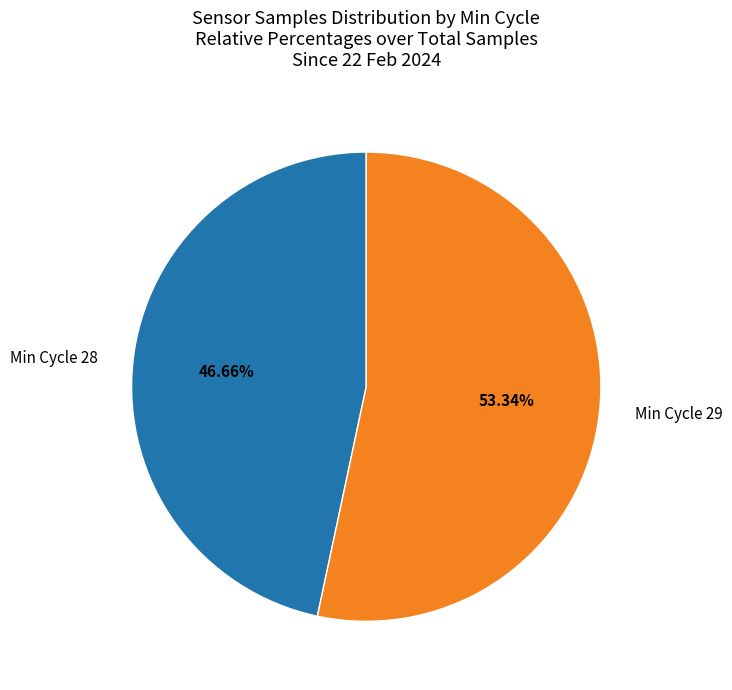

Approximately how many times larger is the value at Min Cycle 28 compared to Min Cycle 29?

0.9